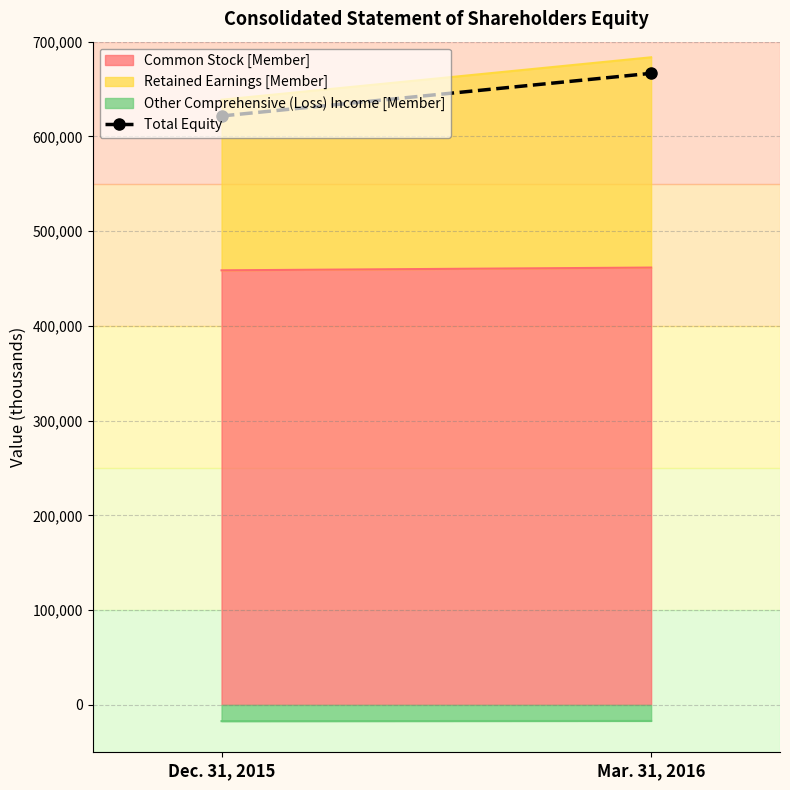

At which label is the value closest to 644076?

Dec. 31, 2015